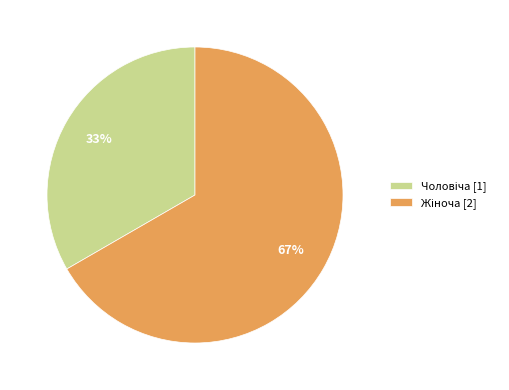

Is there a majority slice in this chart?

Yes